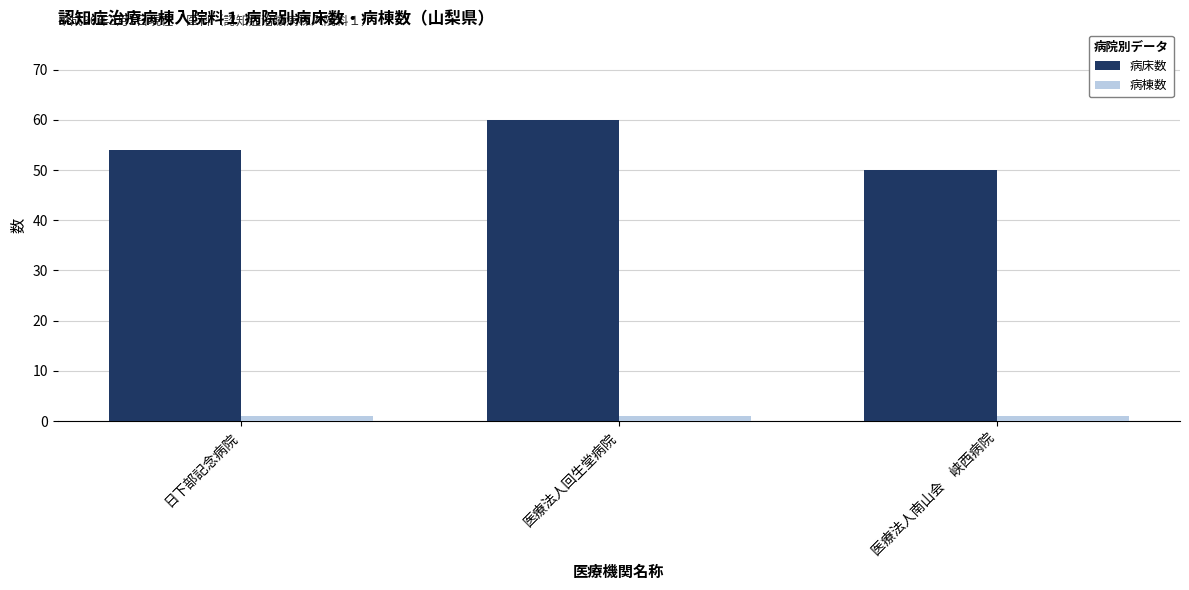

What is the difference between the 病床数 values at 医療法人回生堂病院 and 日下部記念病院?

6